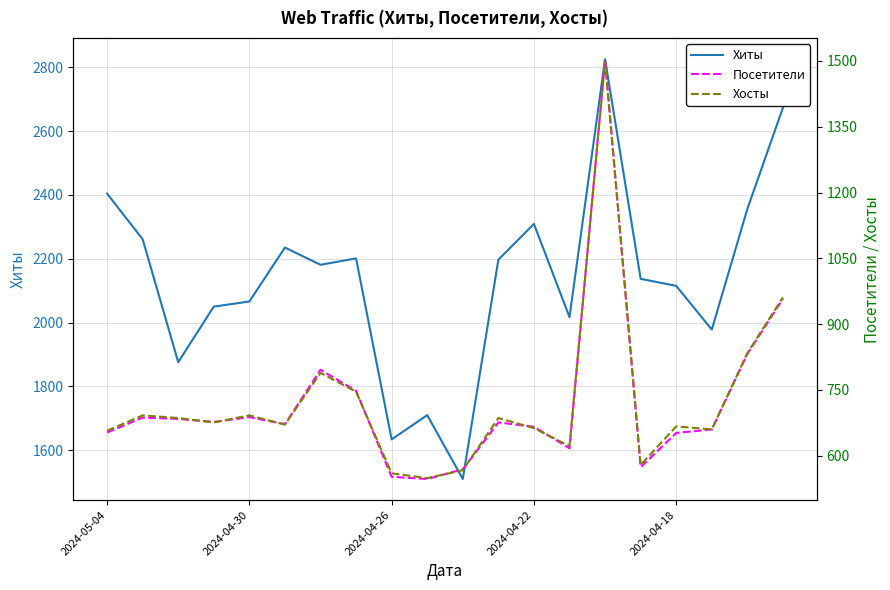

How many lines are shown in the chart?

3